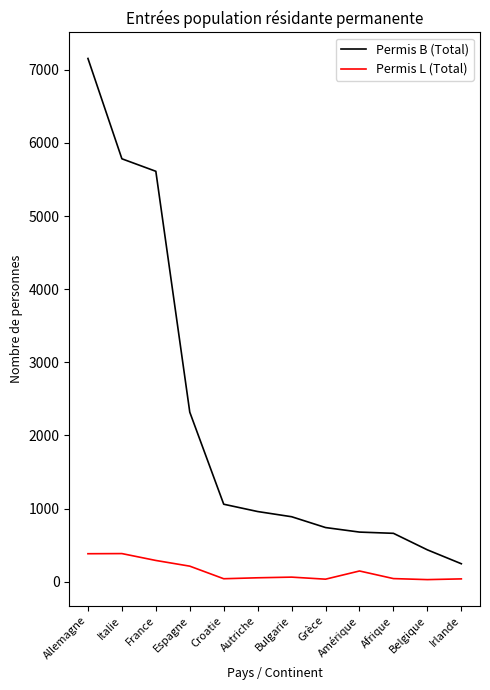

True or false: Permis B (Total) and Permis L (Total) cross at least once.

False